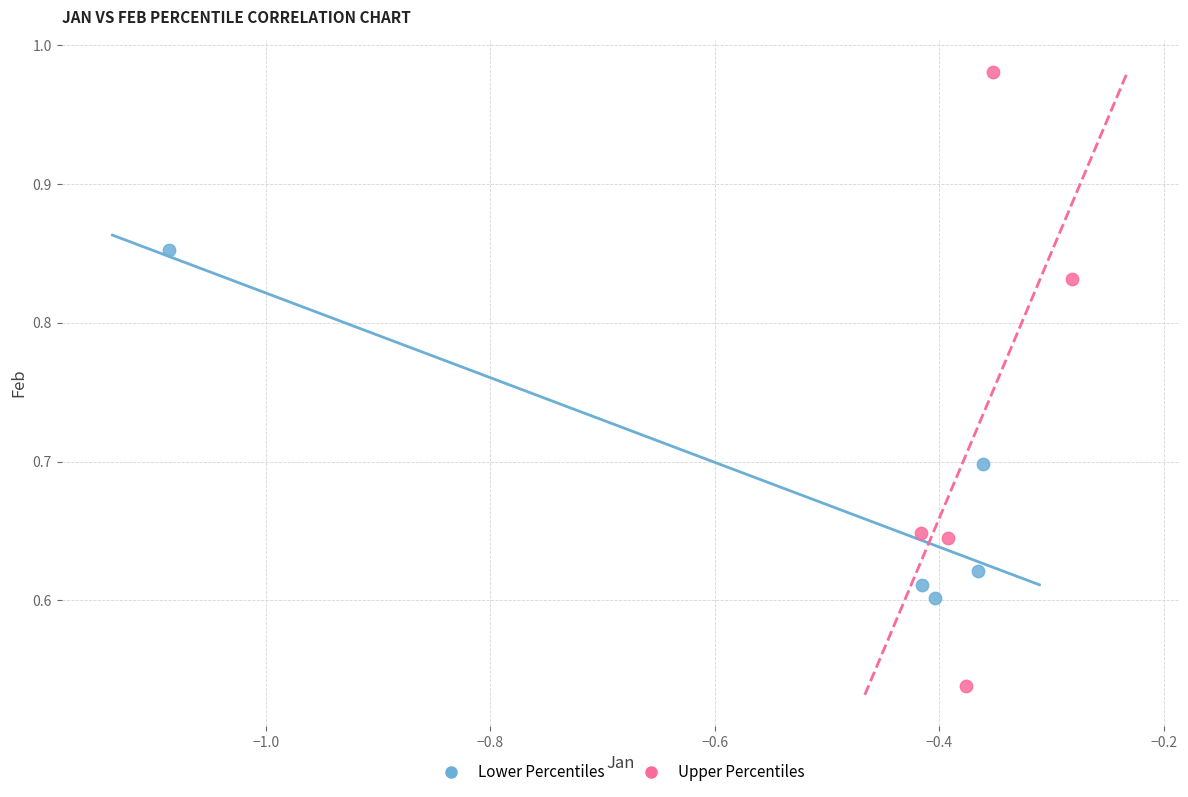

Which series reaches the maximum Y coordinate?

Upper Percentiles